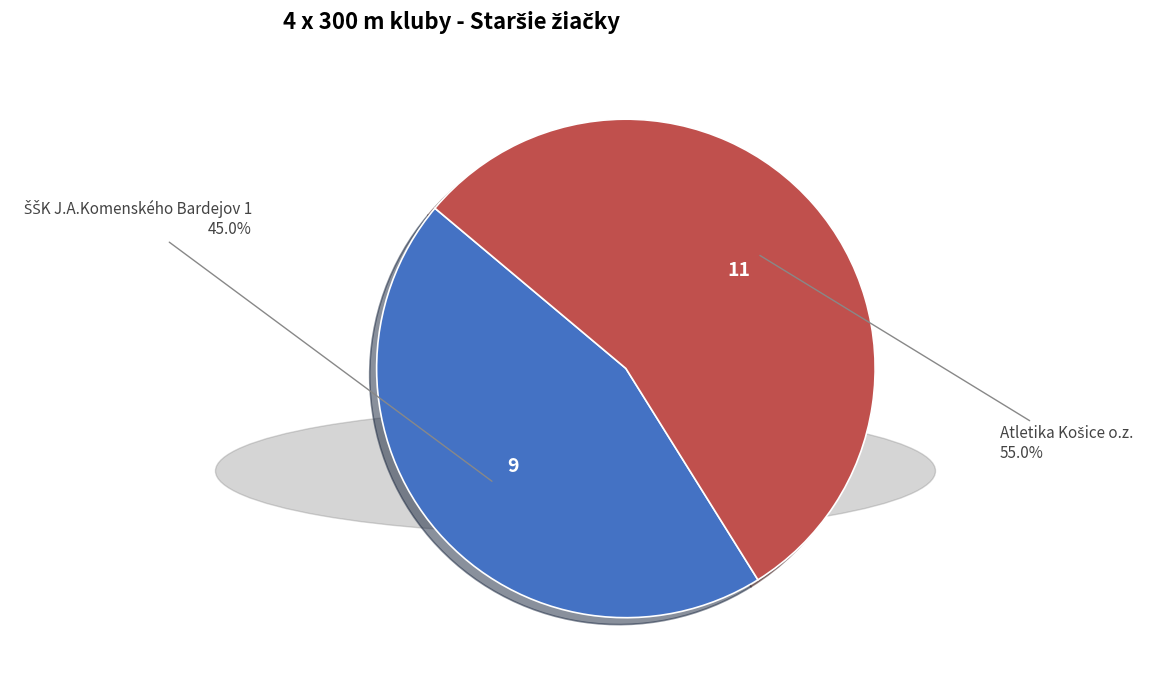

Is there any slice that represents more than half of the pie?

Yes